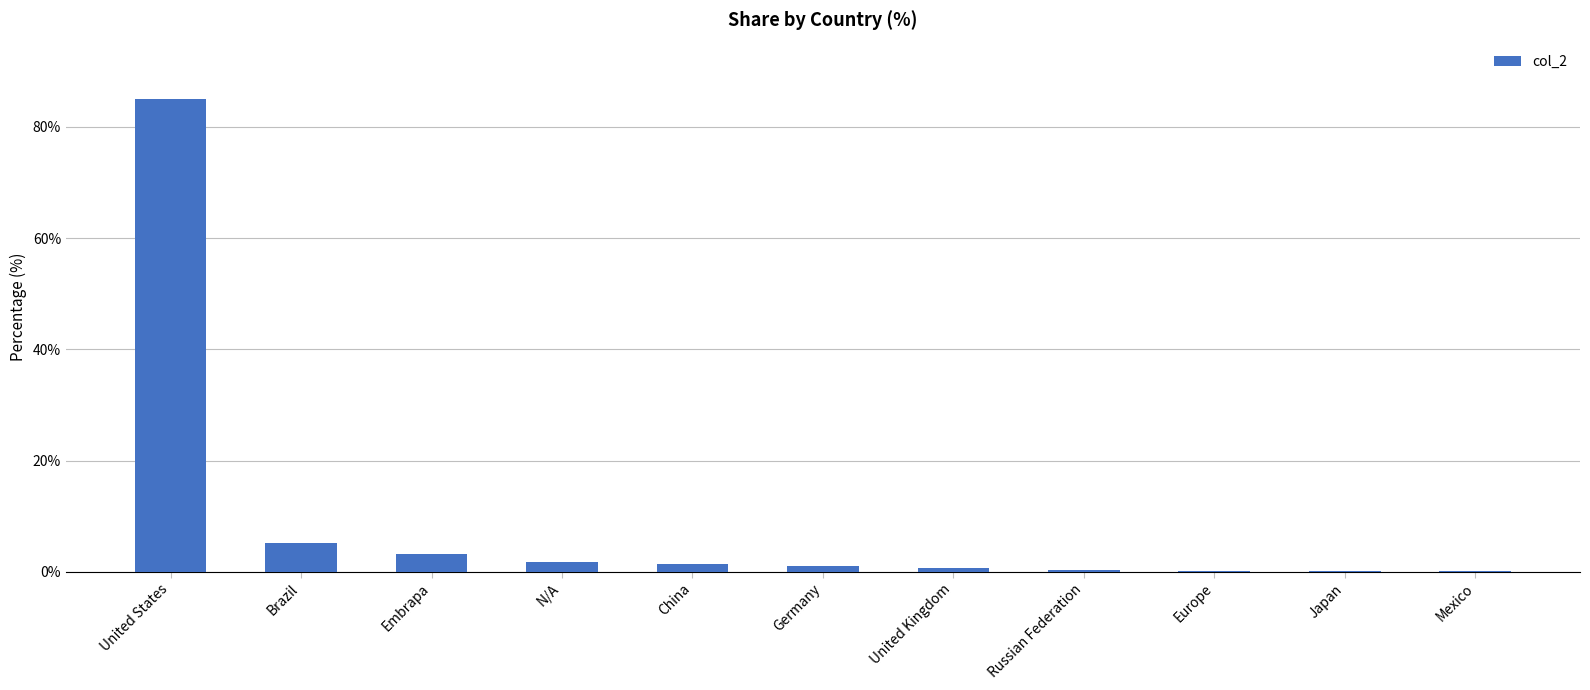

What is the difference between the values at Japan and United States?

84.8